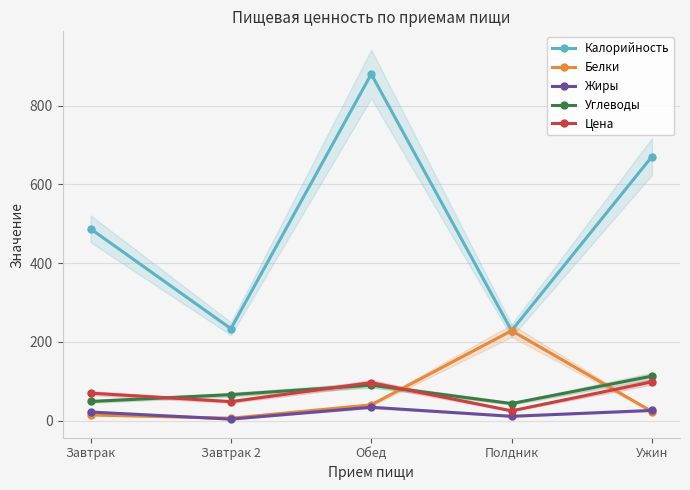

At which label is Калорийность closest to 554?

Завтрак